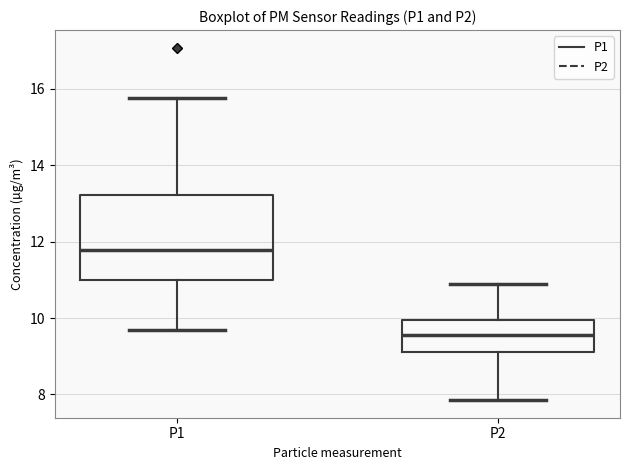

Reading left to right, read every box against the y-axis: the position of its median line, the range the box covers, and the ends of its whiskers. The values are not printed on the chart, so give them approximately, as read against the axis.

P1: median 11.8, box 11.0 to 13.2, whiskers 9.6 to 15.8
P2: median 9.6, box 9.0 to 10.0, whiskers 7.8 to 11.0